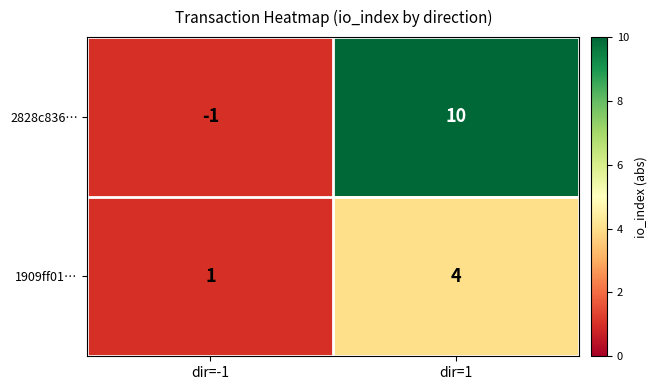

True or false: 2828c836… has a value of 5 at dir=1.

False